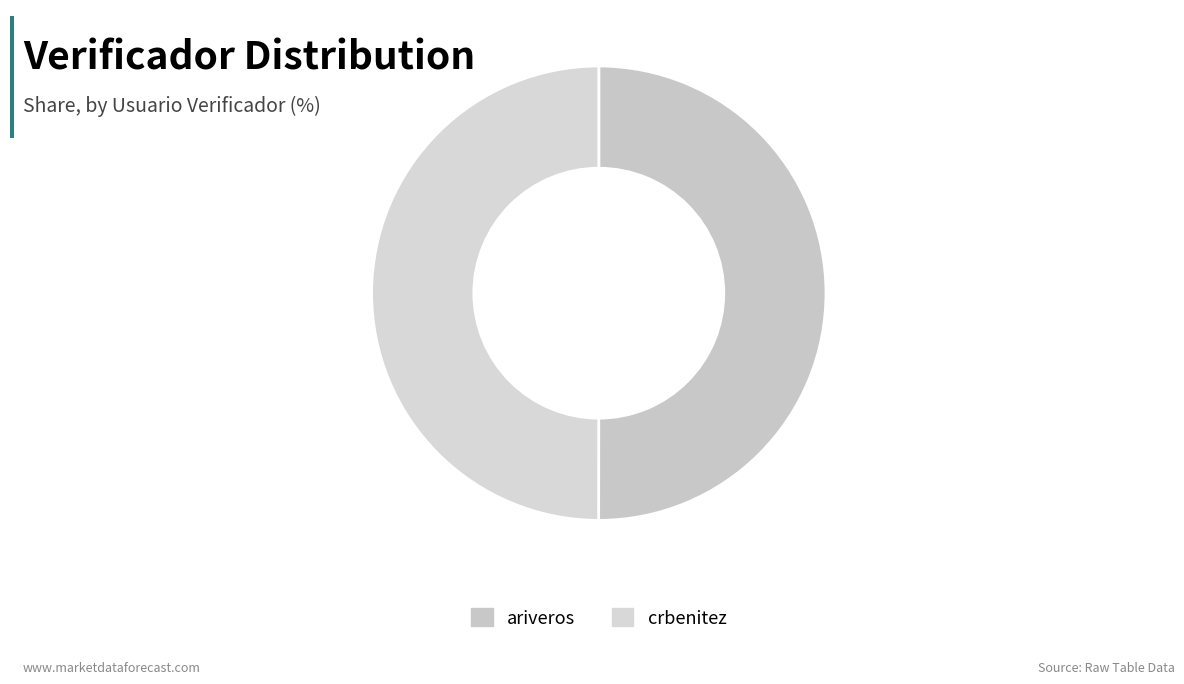

To the nearest percent, what portion does crbenitez represent?

50%